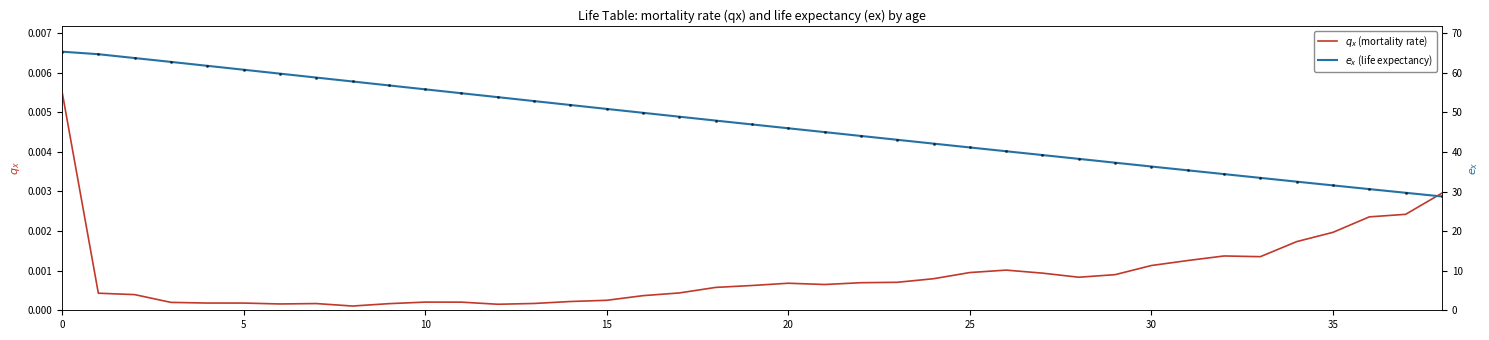

What is the maximum value for $e_x$ (life expectancy)?

65.3